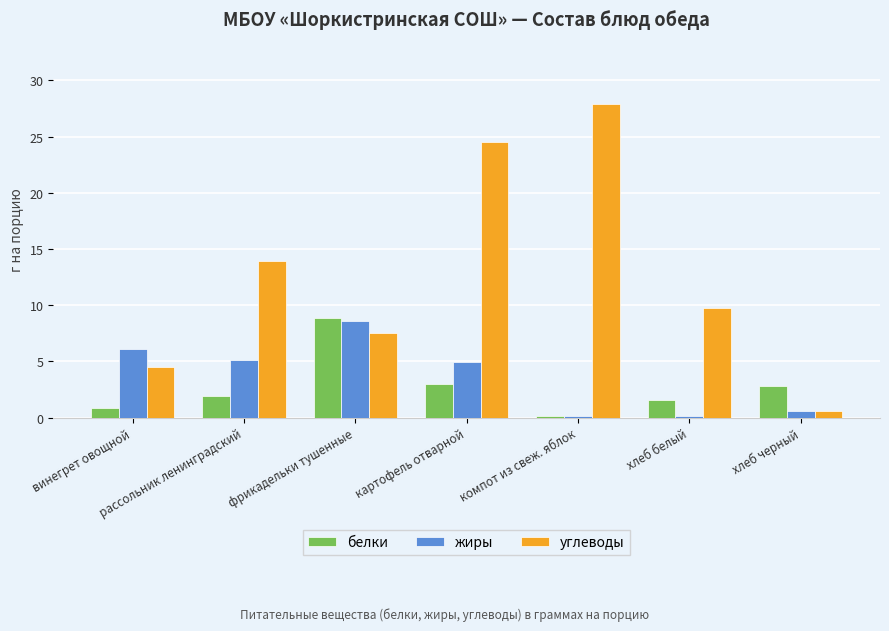

What is the maximum value shown in the chart?

27.9